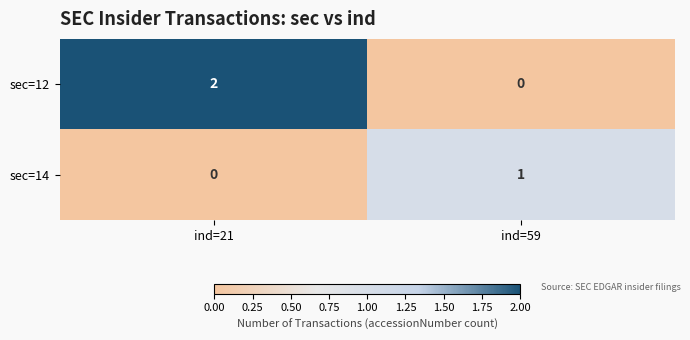

Count the number of data series in this chart.

2